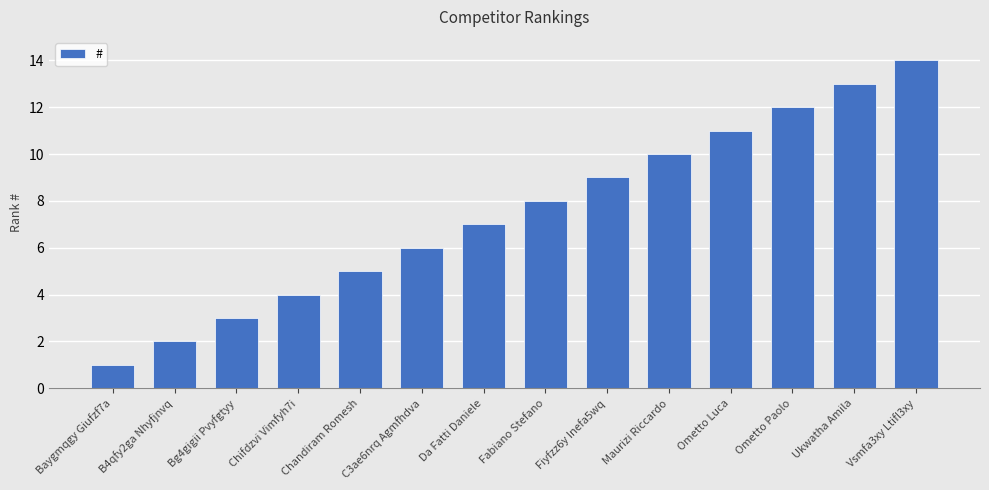

The chart shows a value of 14 at Ometto Luca. True or false?

False